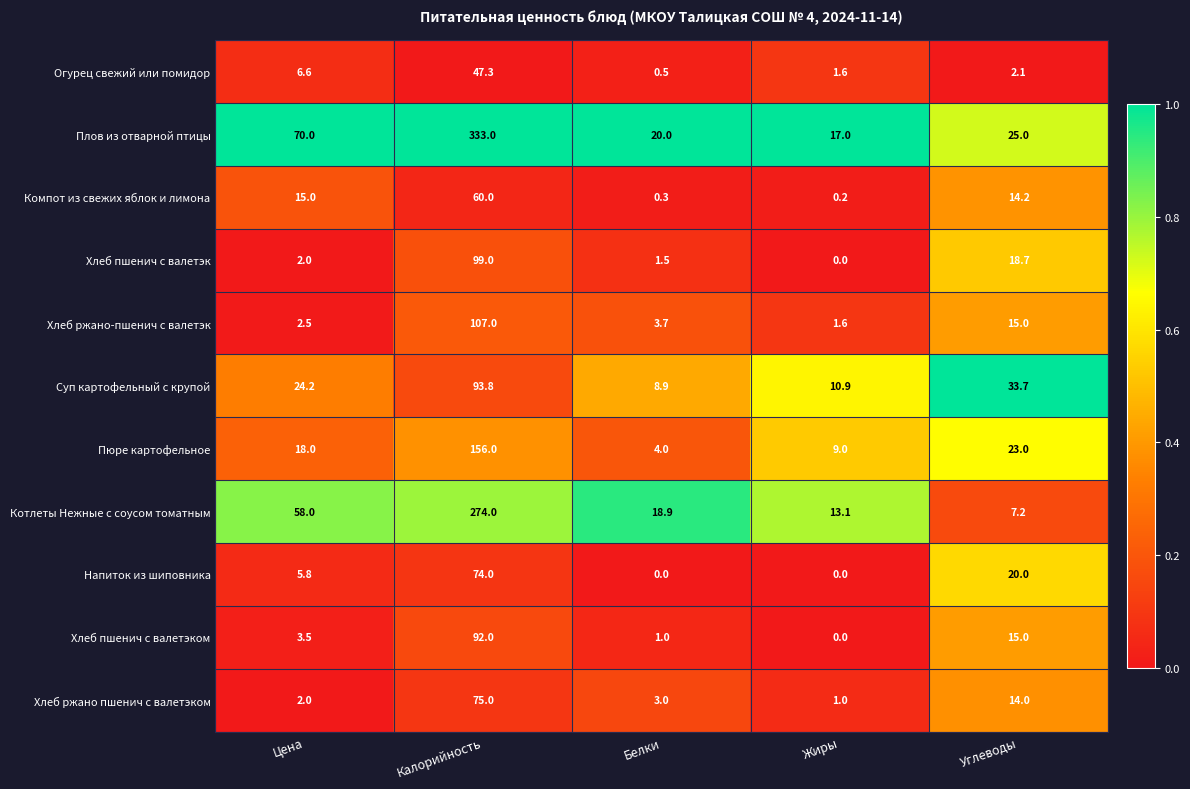

Which series has the largest total across all categories?

Плов из отварной птицы